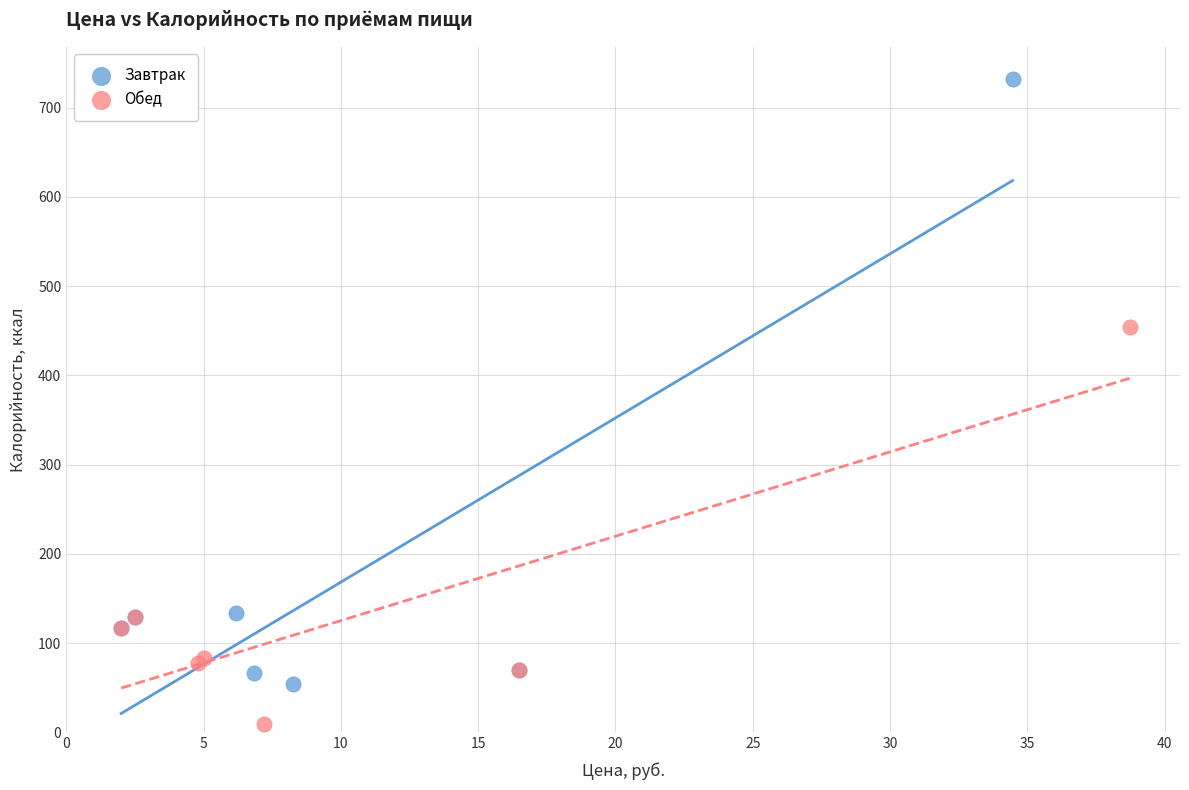

Which series contains the lowest Y value?

Обед